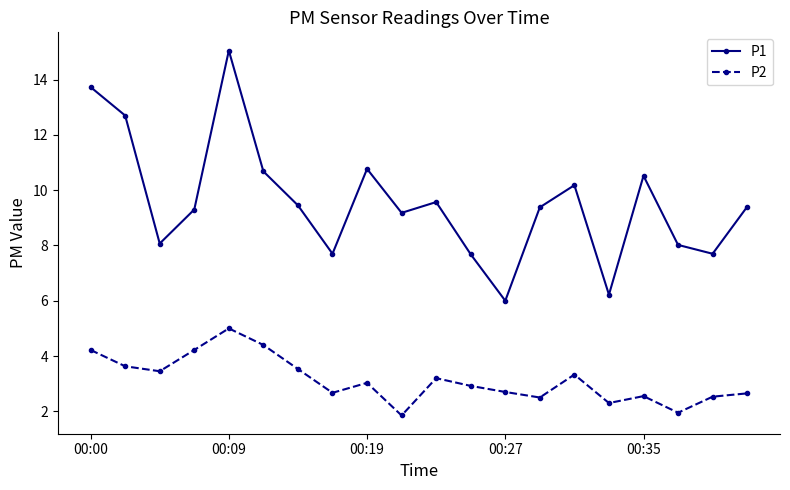

True or false: P1 has more than 2 interior local peaks.

True